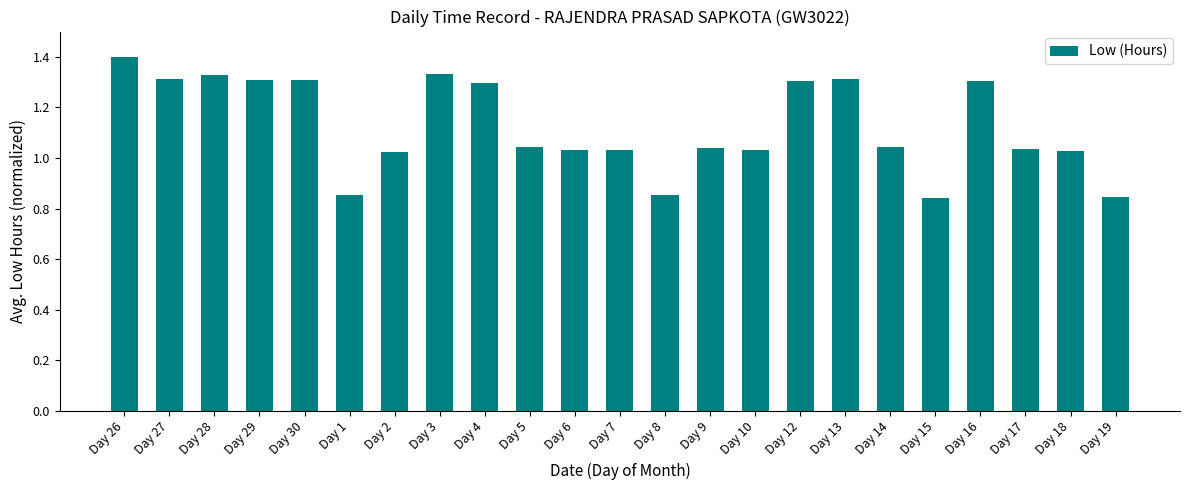

What is the average value?

1.1